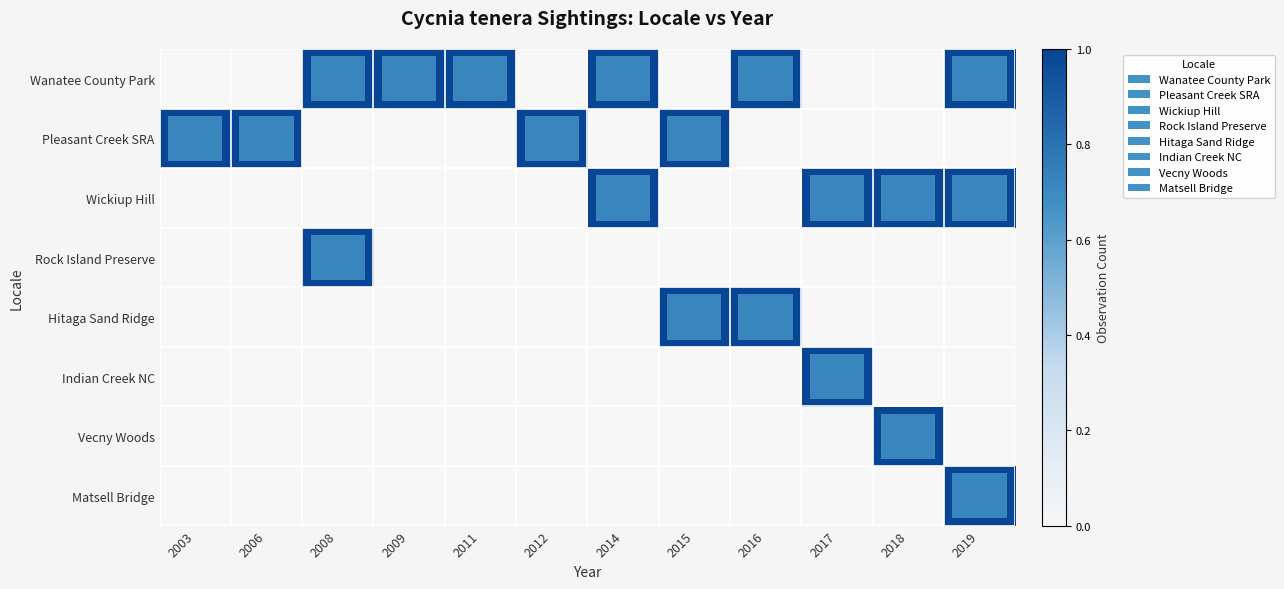

Reading left to right, extract all data points from this chart.

Wanatee County Park: 2003=0	2006=0	2008=1	2009=1	2011=1	2012=0	2014=1	2015=0	2016=1	2017=0	2018=0	2019=1
Pleasant Creek SRA: 2003=1	2006=1	2008=0	2009=0	2011=0	2012=1	2014=0	2015=1	2016=0	2017=0	2018=0	2019=0
Wickiup Hill: 2003=0	2006=0	2008=0	2009=0	2011=0	2012=0	2014=1	2015=0	2016=0	2017=1	2018=1	2019=1
Rock Island Preserve: 2003=0	2006=0	2008=1	2009=0	2011=0	2012=0	2014=0	2015=0	2016=0	2017=0	2018=0	2019=0
Hitaga Sand Ridge: 2003=0	2006=0	2008=0	2009=0	2011=0	2012=0	2014=0	2015=1	2016=1	2017=0	2018=0	2019=0
Indian Creek NC: 2003=0	2006=0	2008=0	2009=0	2011=0	2012=0	2014=0	2015=0	2016=0	2017=1	2018=0	2019=0
Vecny Woods: 2003=0	2006=0	2008=0	2009=0	2011=0	2012=0	2014=0	2015=0	2016=0	2017=0	2018=1	2019=0
Matsell Bridge: 2003=0	2006=0	2008=0	2009=0	2011=0	2012=0	2014=0	2015=0	2016=0	2017=0	2018=0	2019=1